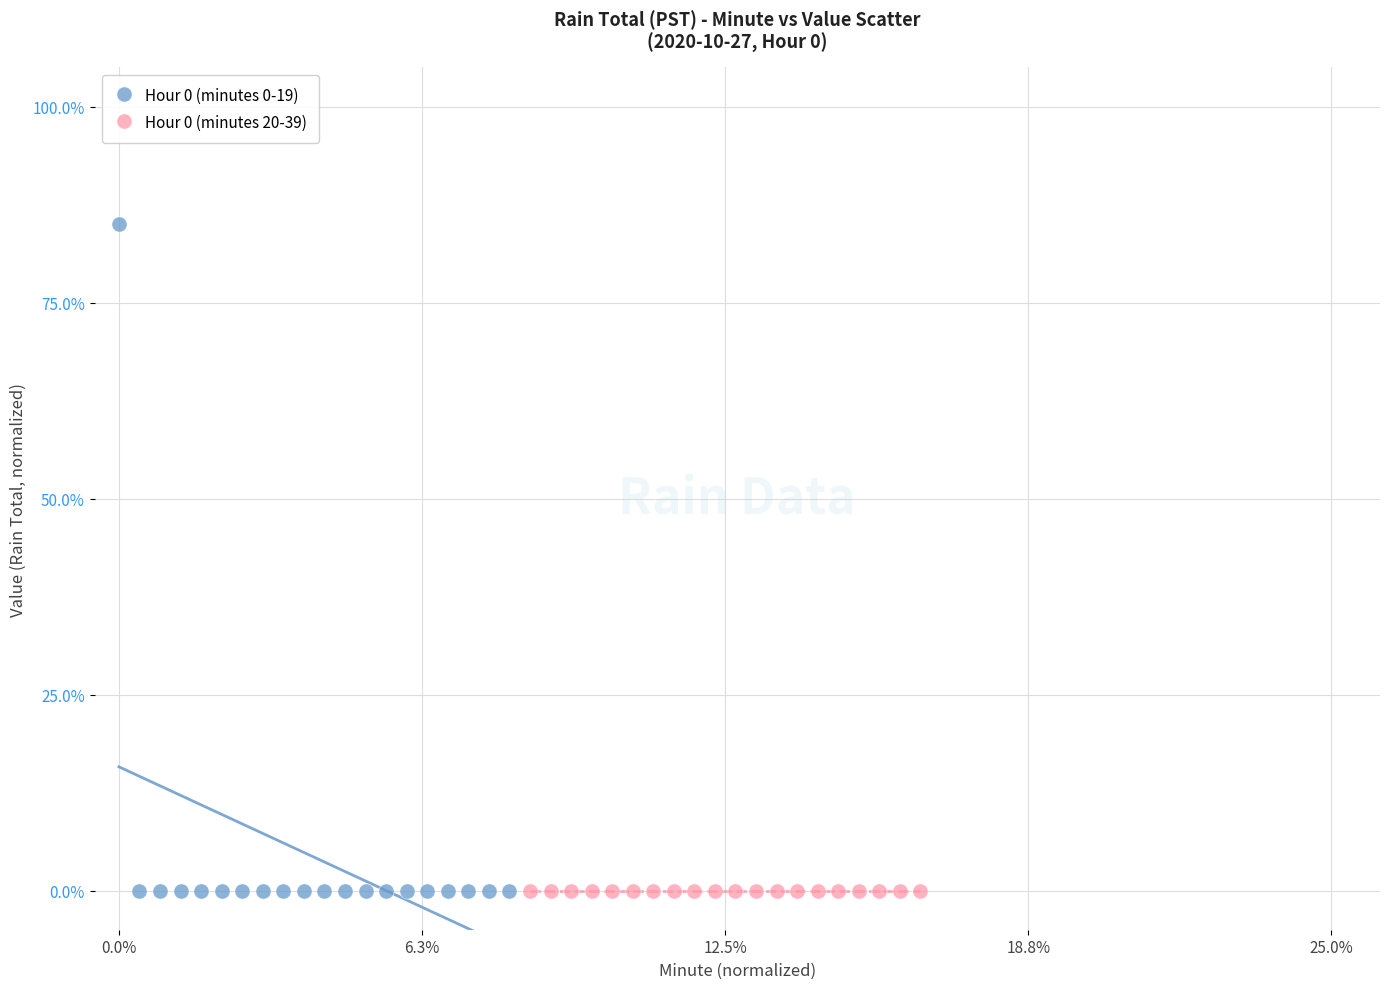

Which series reaches the maximum Y coordinate?

Hour 0 (minutes 0-19)